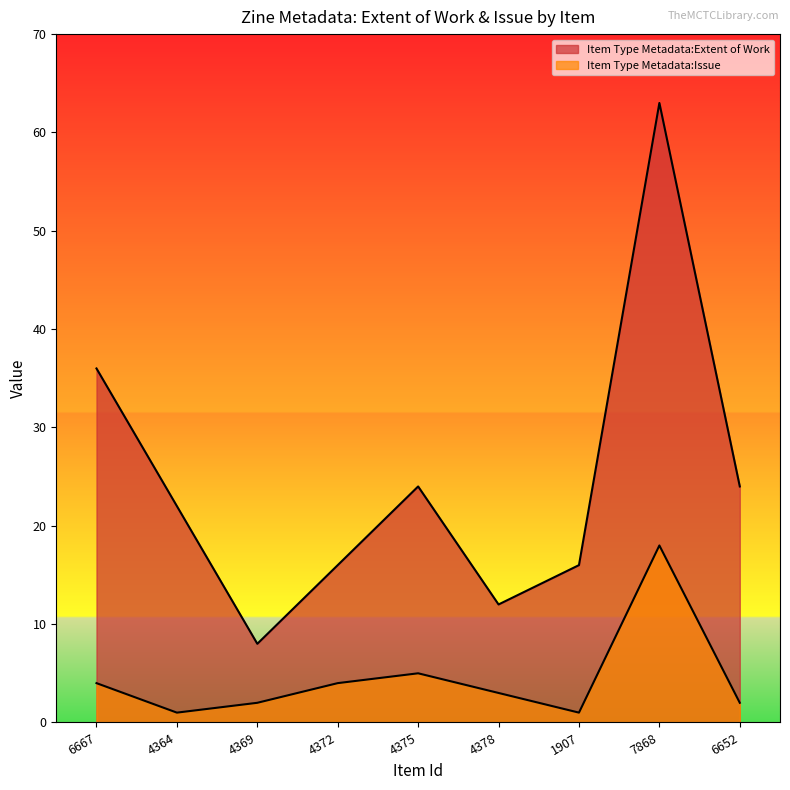

Rank the series by their average value, from highest to lowest.

Item Type Metadata:Extent of Work, Item Type Metadata:Issue